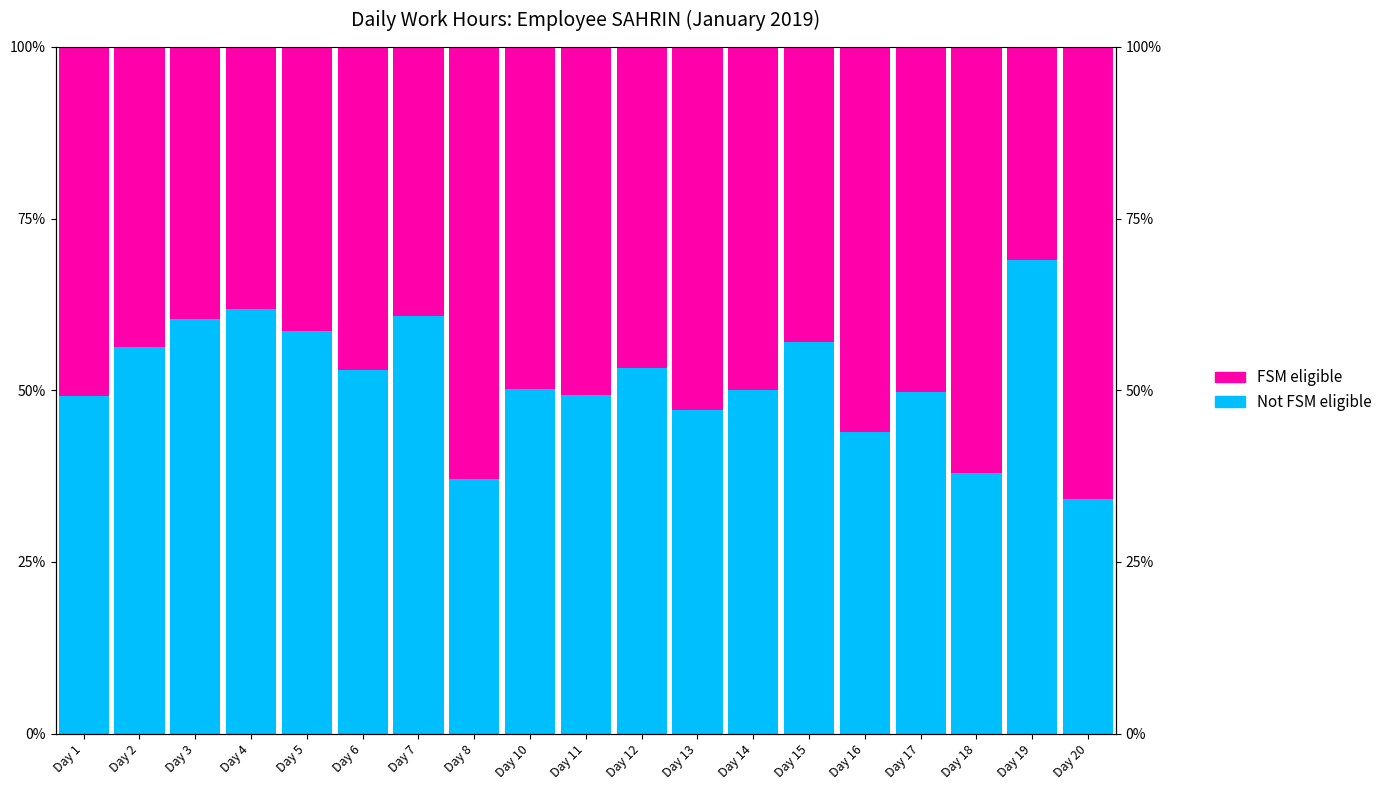

How many values in the FSM eligible series are below 49?

9